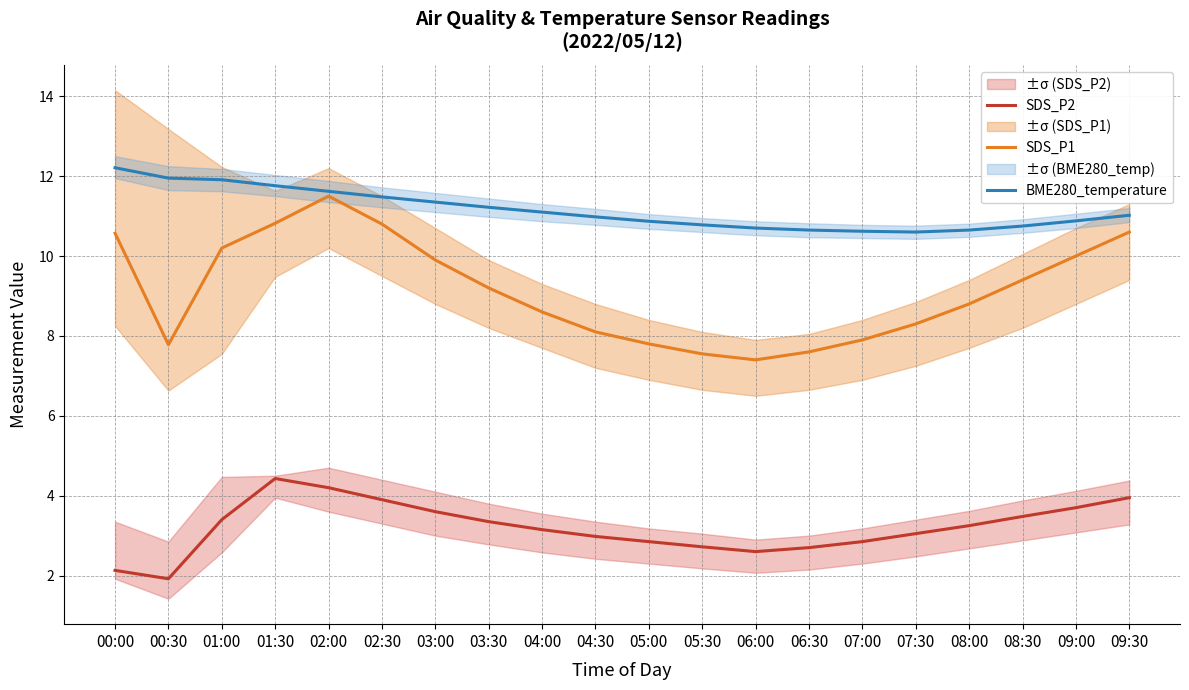

True or false: SDS_P1 and BME280_temperature intersect in this chart.

False